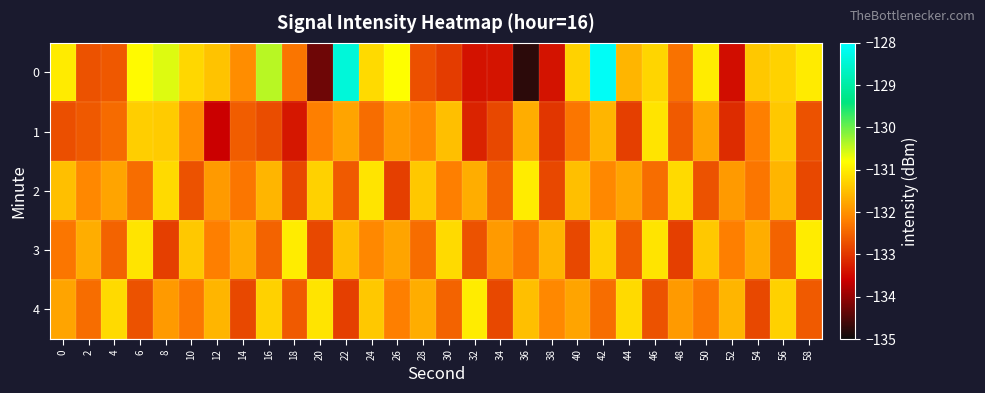

Between 30 and 32, which series saw the biggest shift?

1